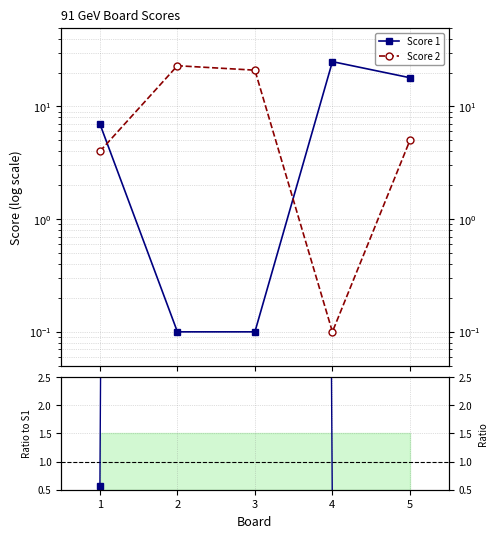

What is the lowest value of the Score 1 series?

0.1